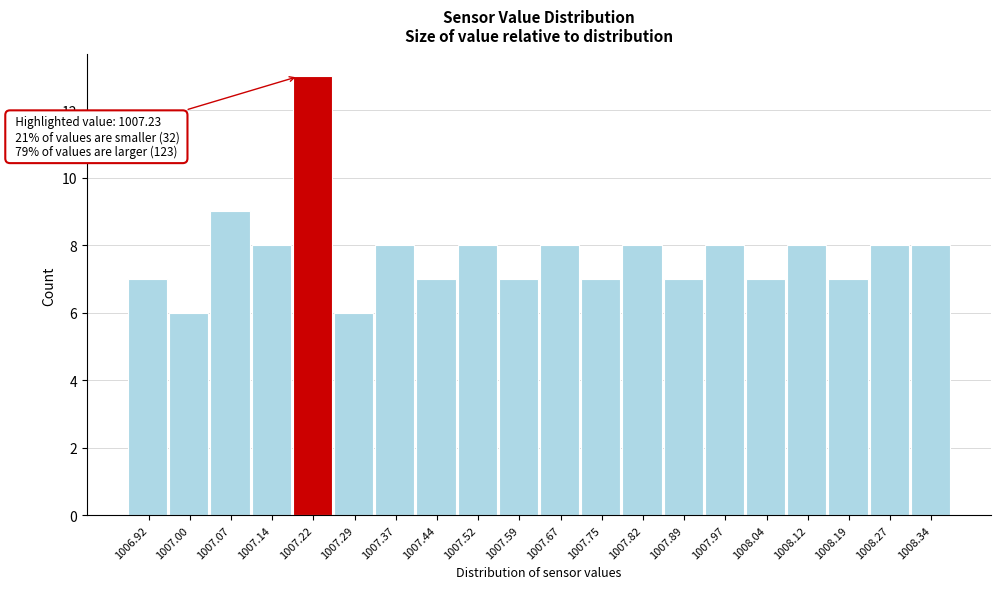

Reading left to right, list all the values displayed in this chart.

1006.92=7	1007.00=6	1007.07=9	1007.14=8	1007.22=13	1007.29=6	1007.37=8	1007.44=7	1007.52=8	1007.59=7	1007.67=8	1007.75=7	1007.82=8	1007.89=7	1007.97=8	1008.04=7	1008.12=8	1008.19=7	1008.27=8	1008.34=8